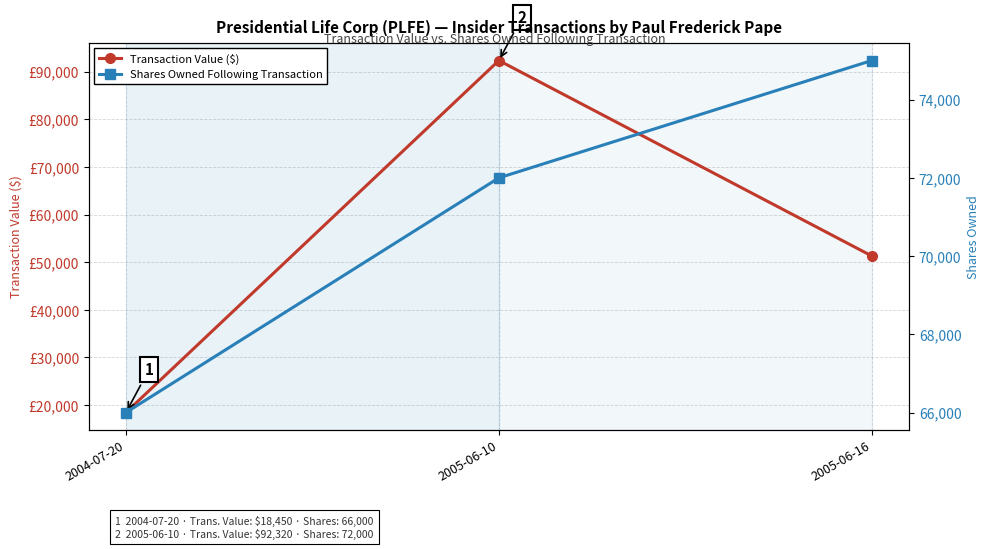

What is the total value across all series at 2004-07-20?

84450